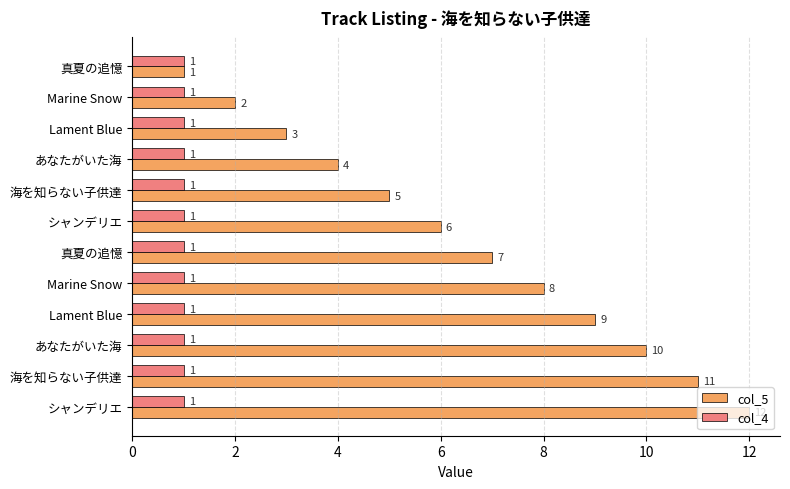

How many series are shown in this chart?

2